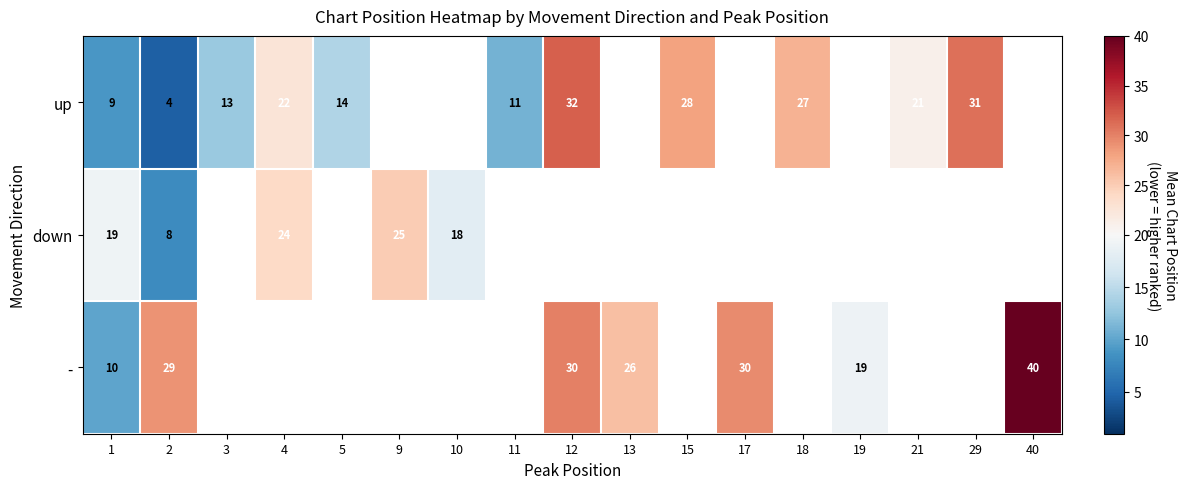

True or false: - has a value of 30 at 17.

True